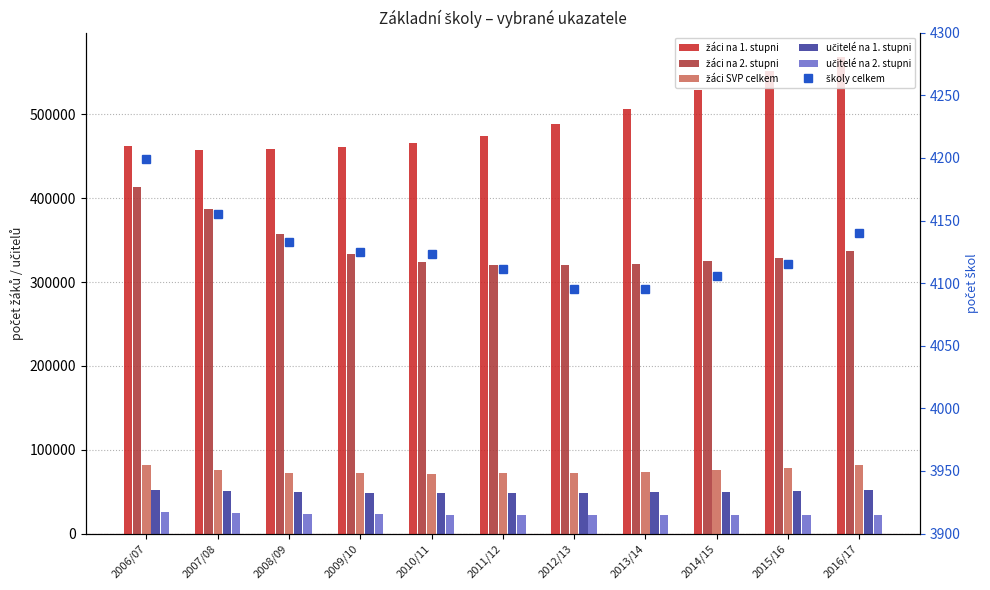

What is the sum of all žáci na 2. stupni values?

3768546.0